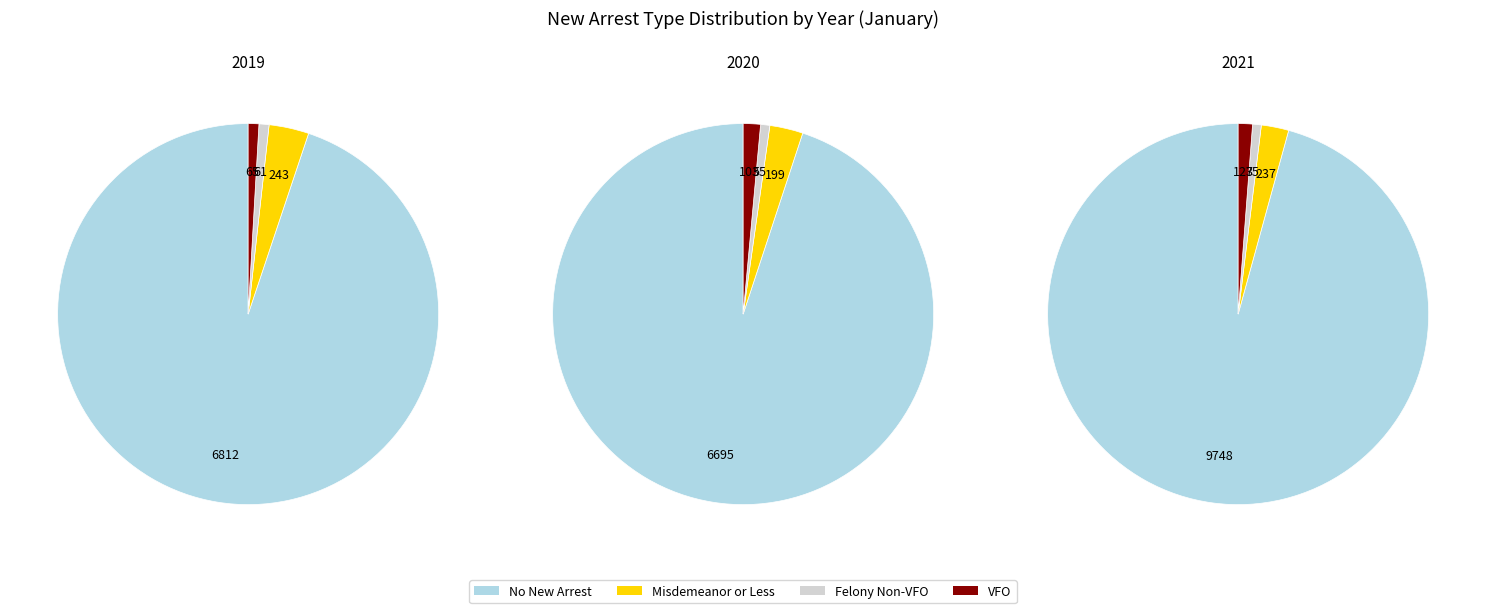

Rank the series by their maximum value, from highest to lowest.

2021, 2019, 2020